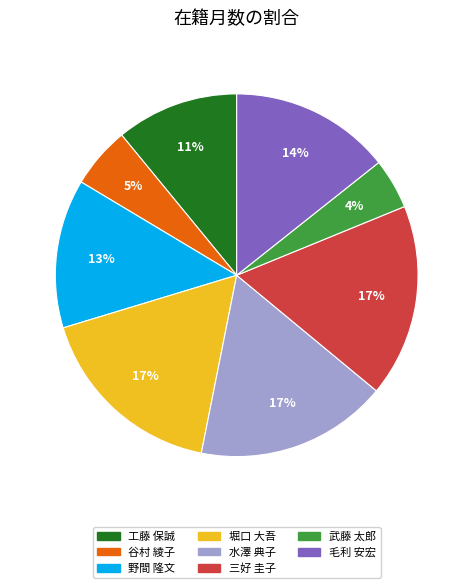

To the nearest percent, what percentage of the pie is 谷村 綾子?

5%